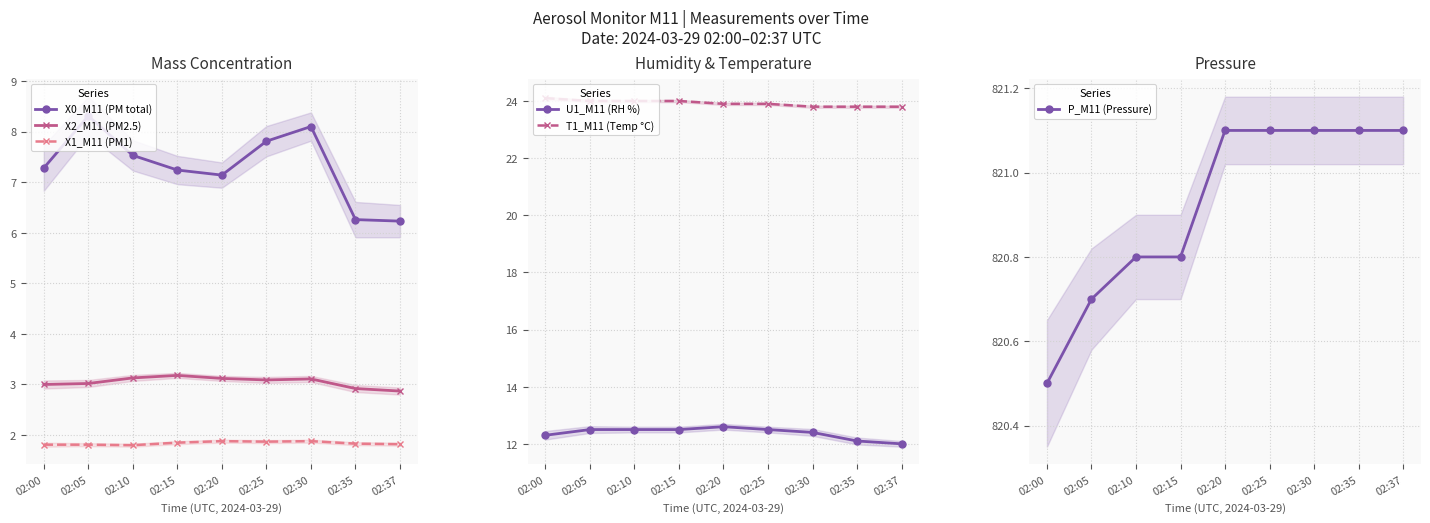

Which series has the widest spread of values?

X0_M11 (PM total)